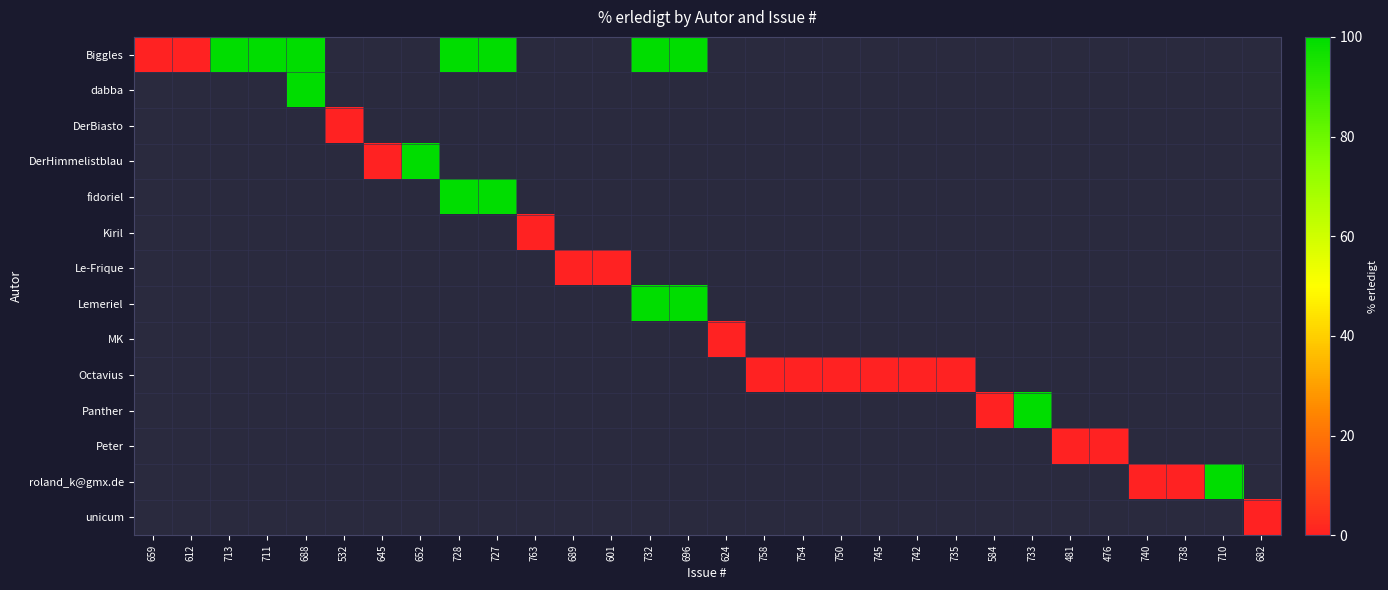

How many categories are shown in the chart?

30